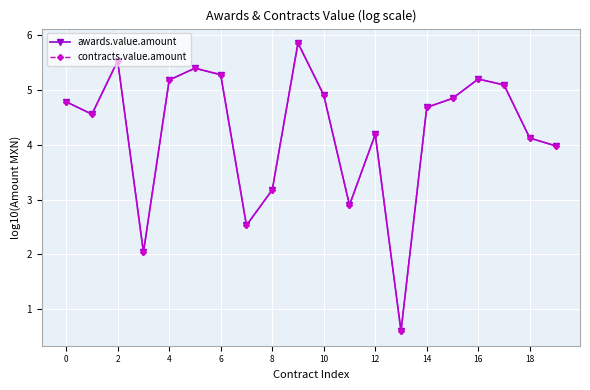

In contracts.value.amount, how many points are lower than both neighbors (excluding endpoints)?

5